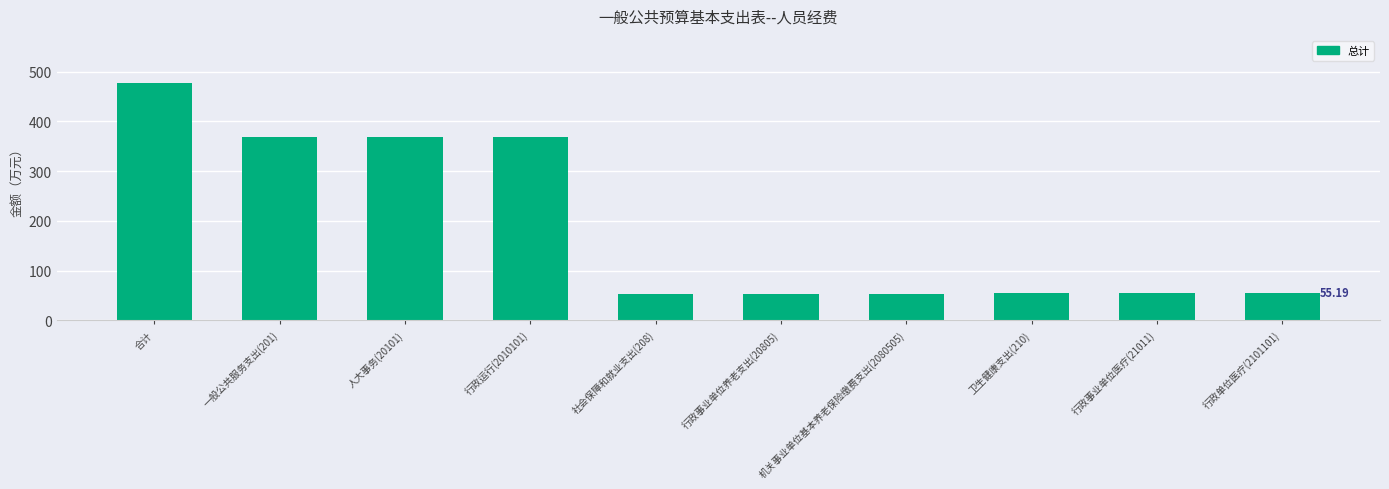

Are the bars grouped side by side (vs. stacked)?

No